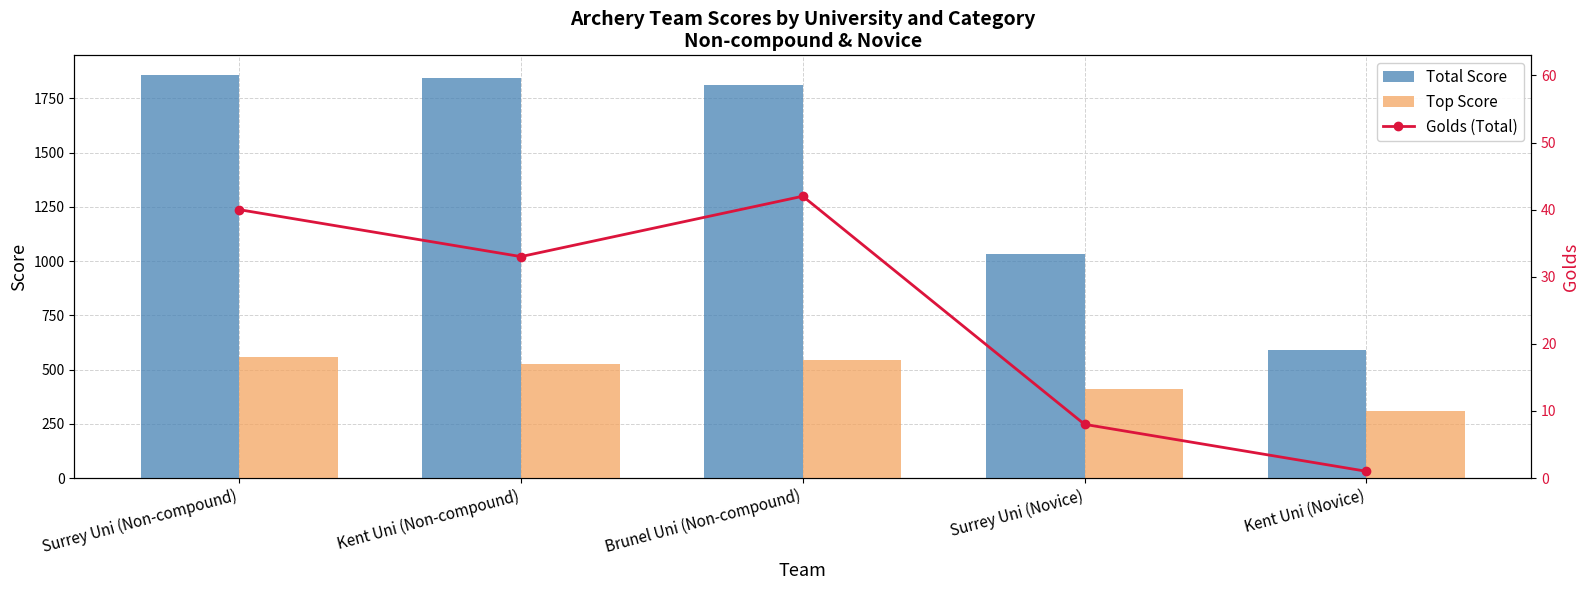

Is the value of Golds (Total) at Surrey Uni (Novice) greater than the value of Total Score at Surrey Uni (Novice)?

No